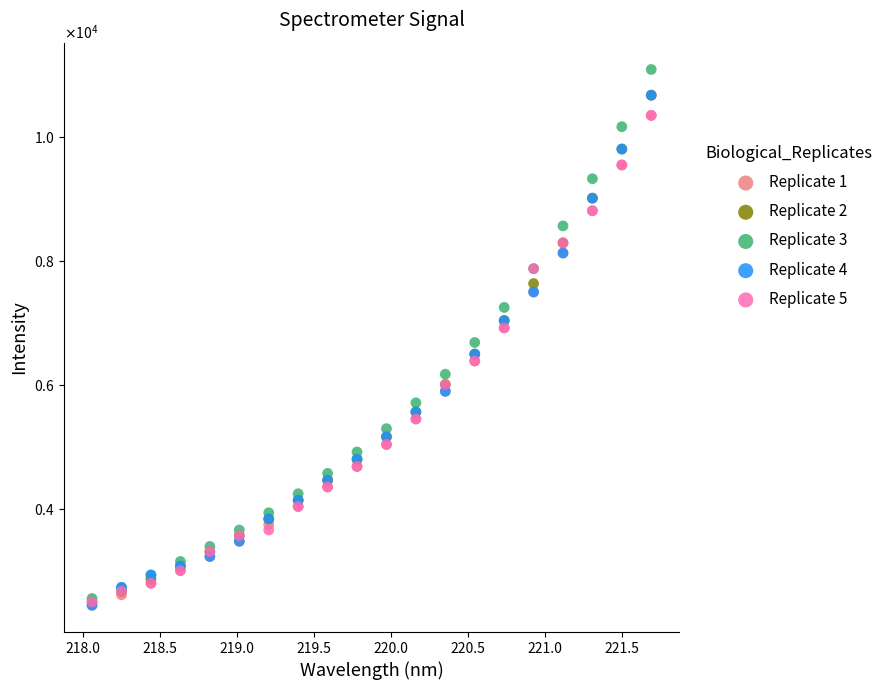

Which series has the largest Y range (max minus min)?

Replicate 3